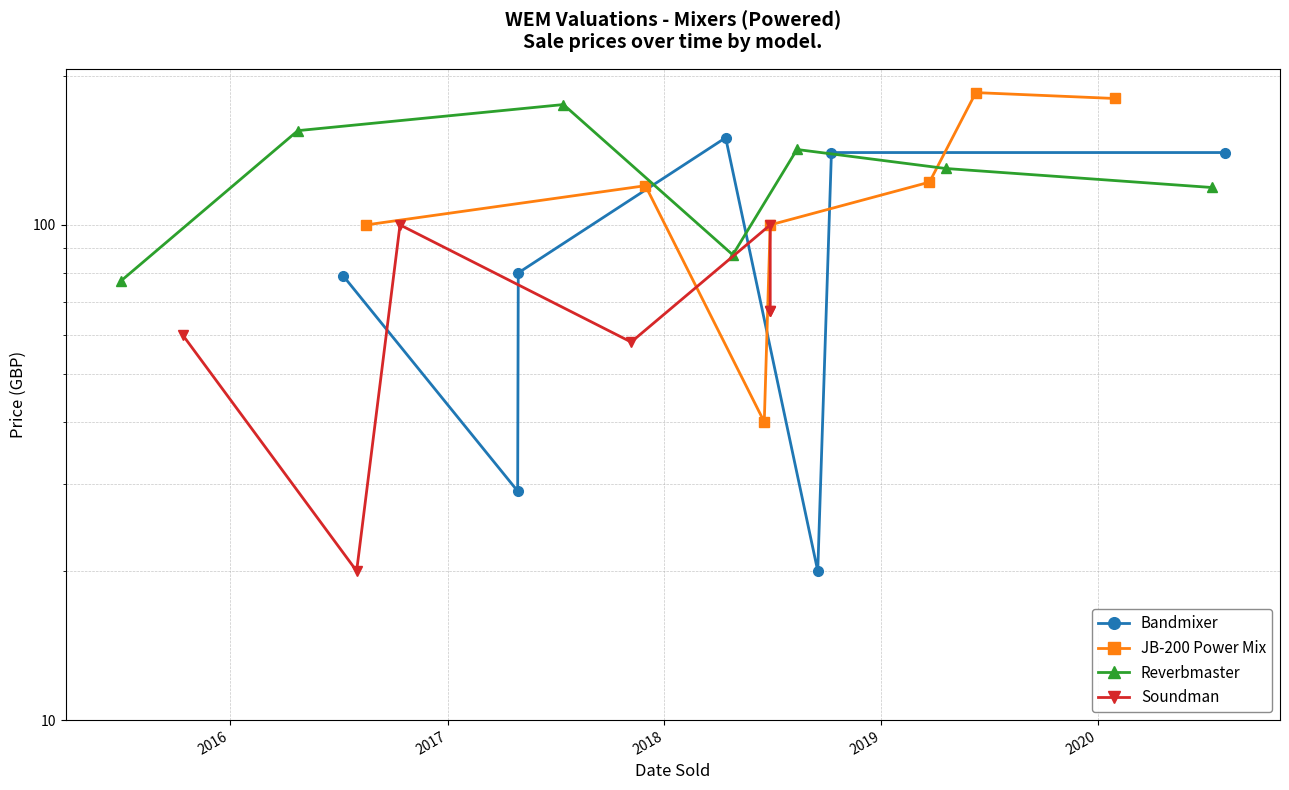

At how many categories does at least one series exceed 70?

7